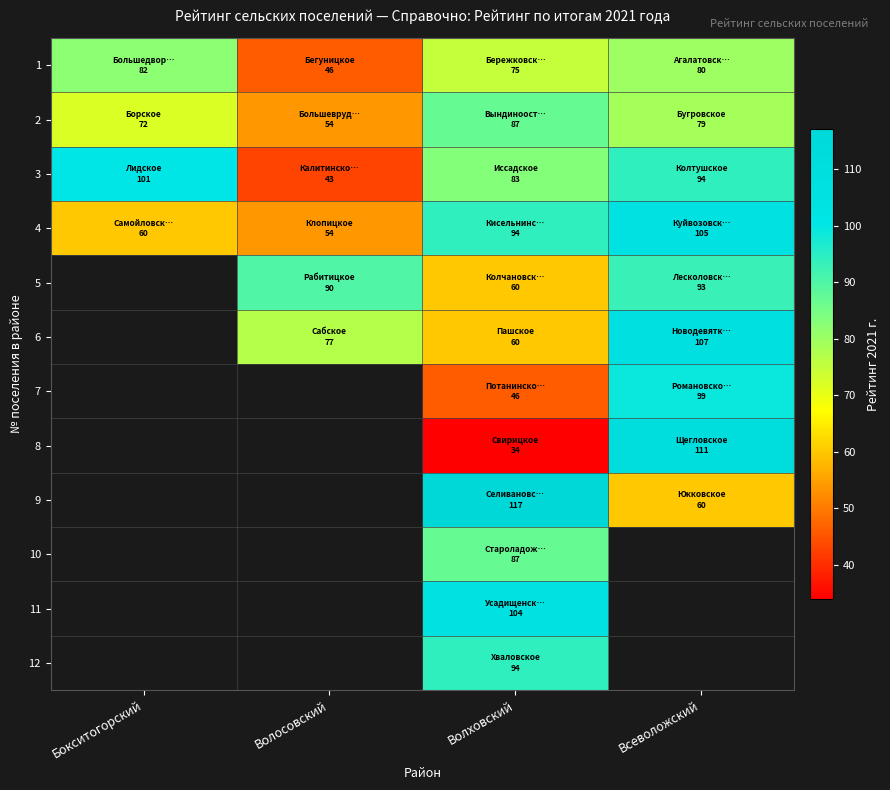

What is the spread (max minus min) of values at Волосовский?

47.0